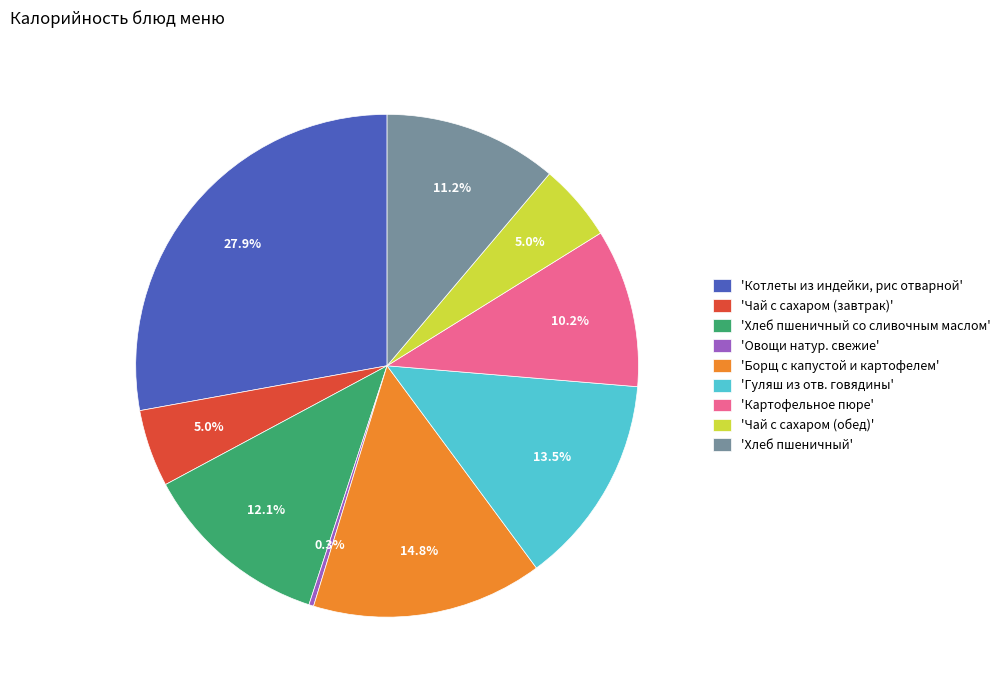

How many slices are in this pie chart?

9